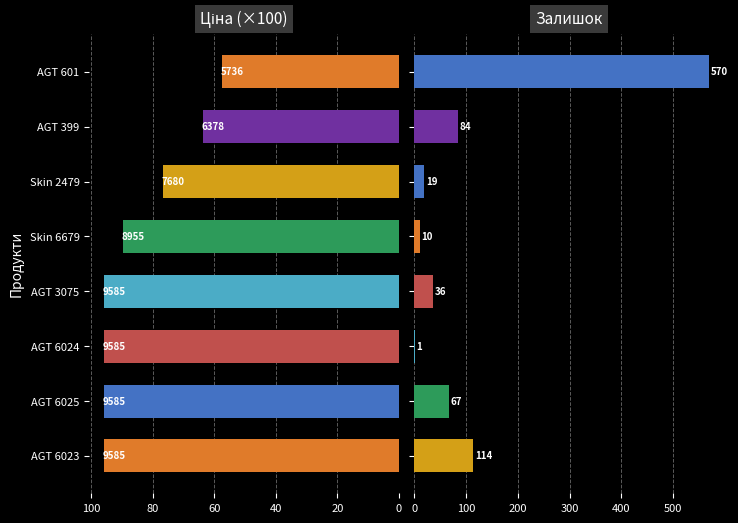

Does the chart contain any negative values?

No